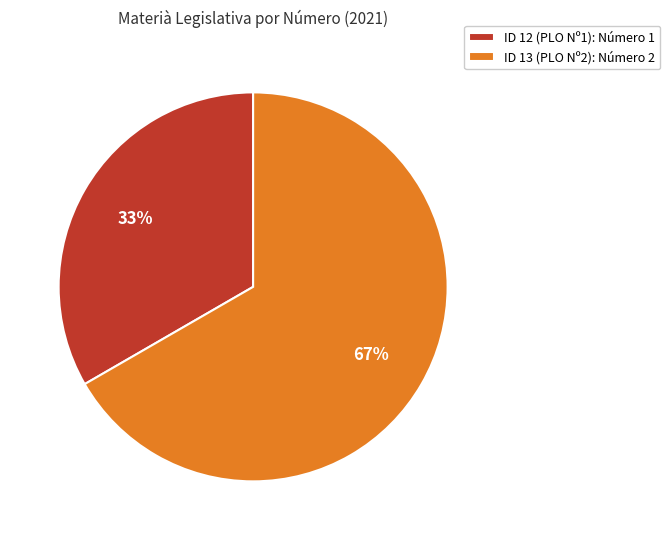

Rank the categories by value from lowest to highest.

ID 12 (PLO Nº1), ID 13 (PLO Nº2)